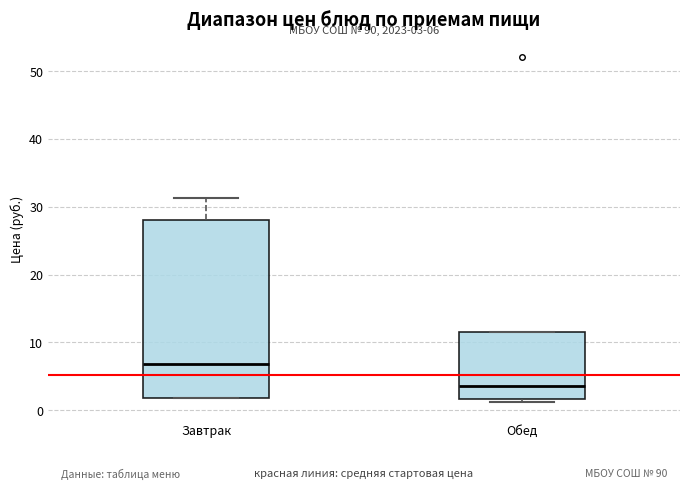

Which box is the tallest, from its lower edge to its upper edge?

Завтрак